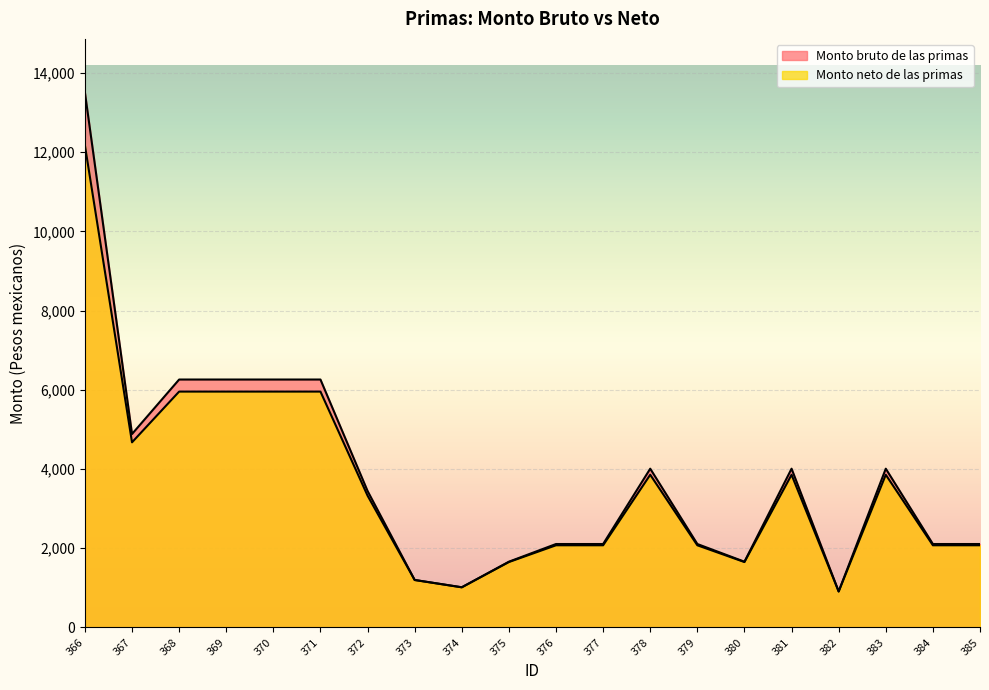

In Monto neto de las primas, how many points are higher than both neighbors (excluding endpoints)?

3